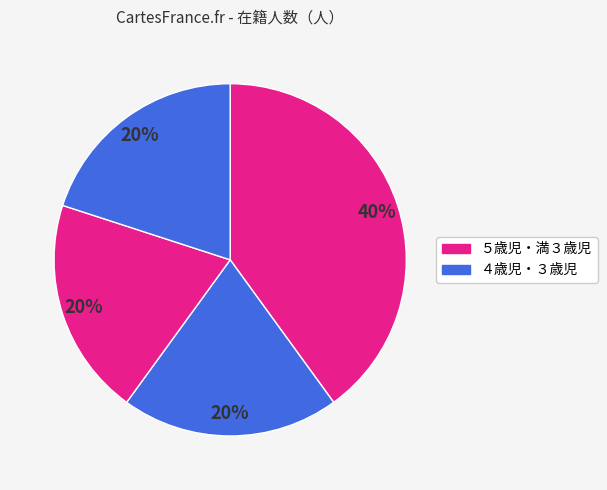

Does any single category account for the majority?

No